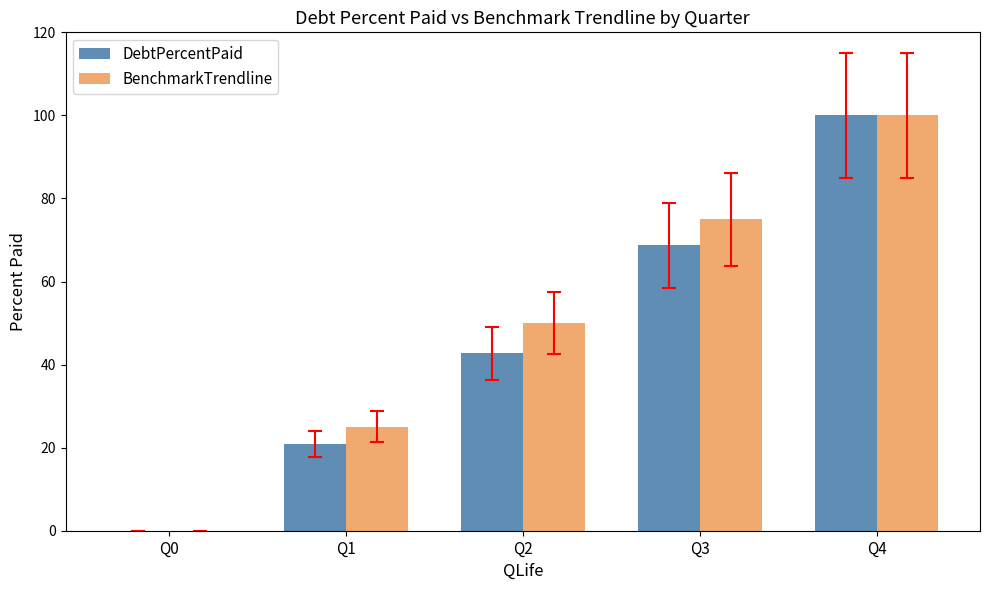

How many series are shown in this chart?

2